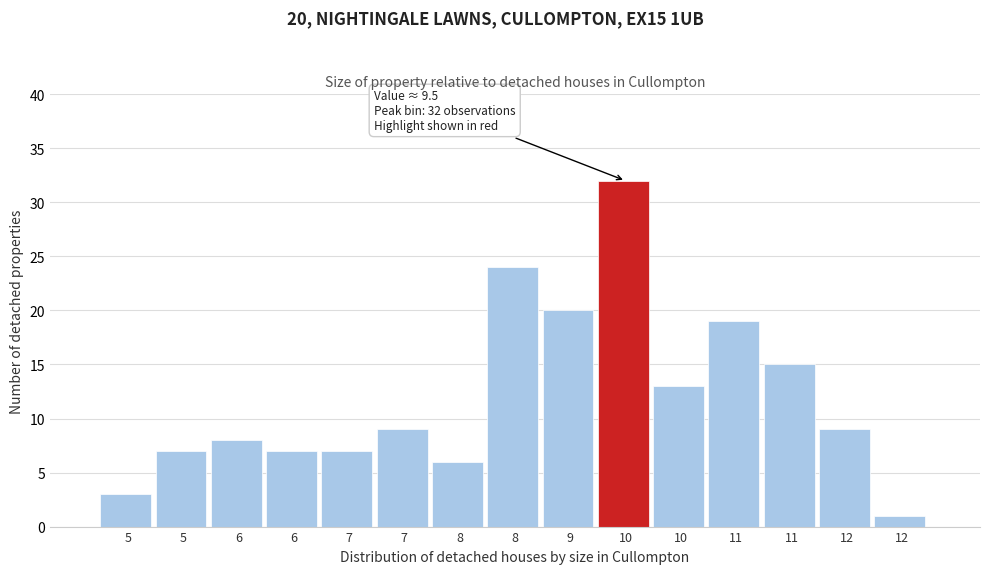

How many bars are there in total?

15